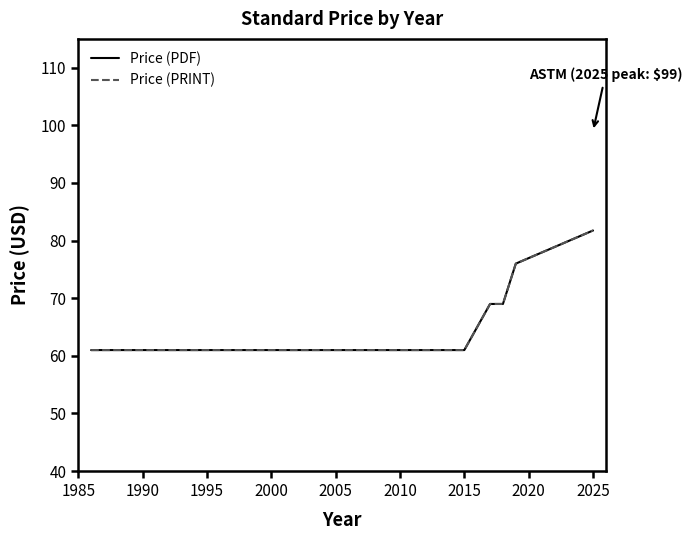

True or false: Price (PDF) has more than 2 interior local peaks.

False